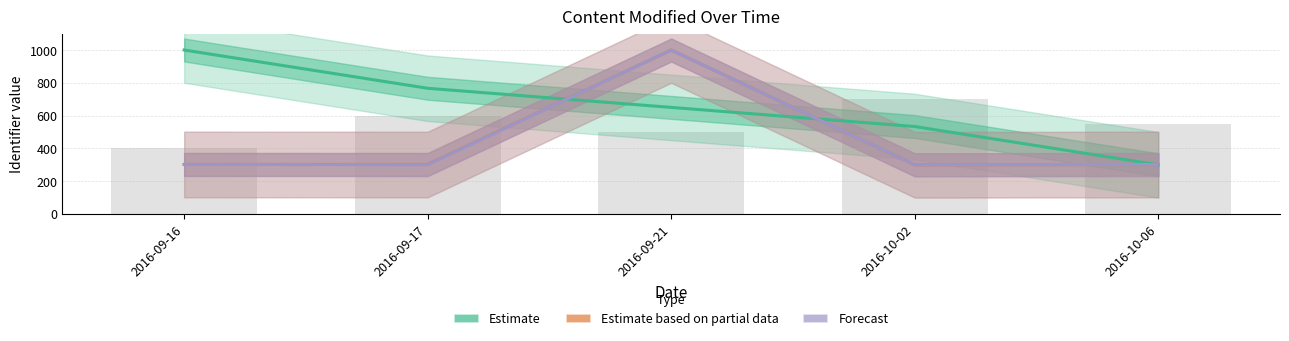

Reading left to right, transcribe all the data shown in this chart.

Estimate: 1000.0	766.7	650.0	533.3	300.0
Estimate based on partial data: 301.9	302.3	1000.0	300.0	301.7
Forecast: 302.1	300.6	1000.0	300.0	301.6